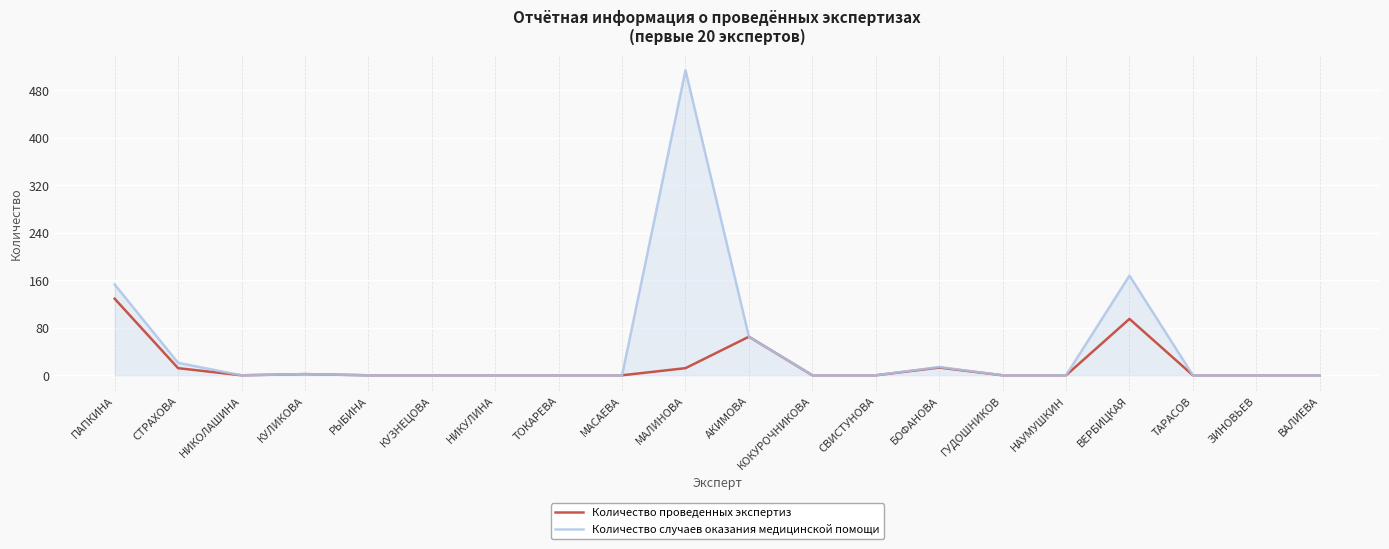

True or false: Количество случаев оказания медицинской помощи has a value of 0 at КОКУРОЧНИКОВА.

True